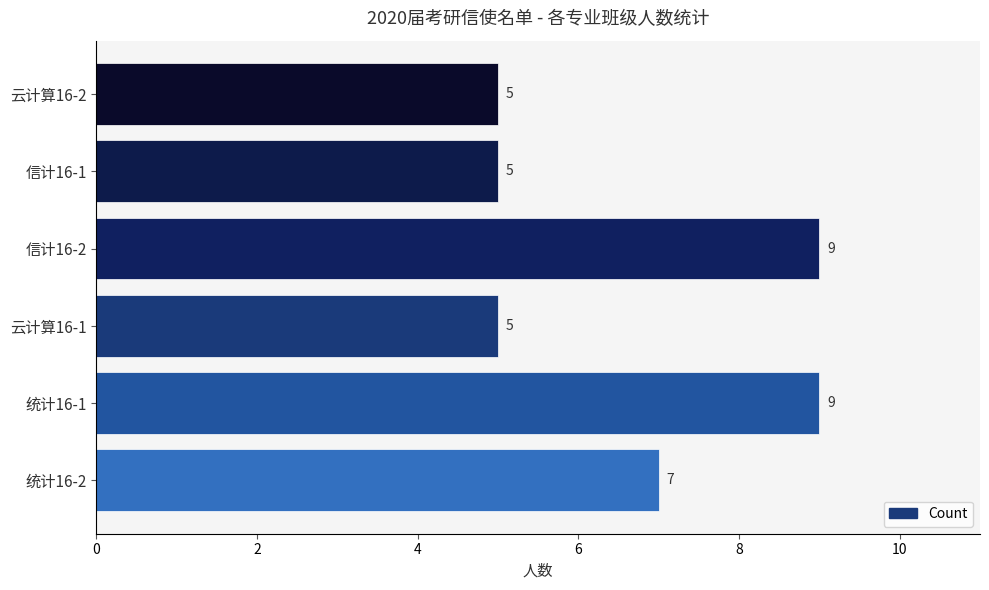

What is the sum of all values?

40